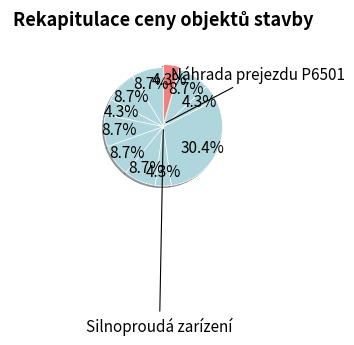

How many segments does this pie chart have?

11